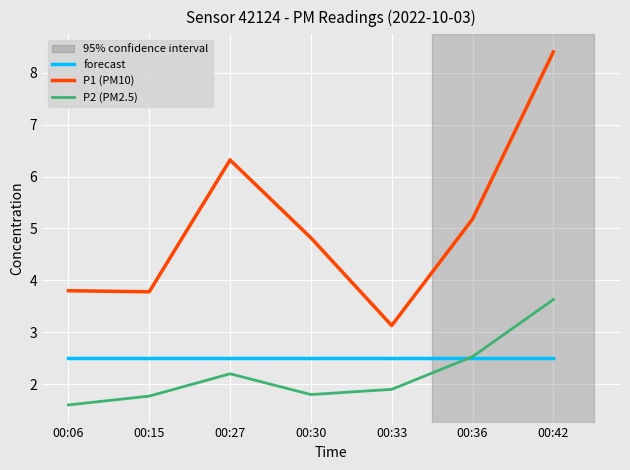

At which category does P2 (PM2.5) reach its first local peak?

00:27